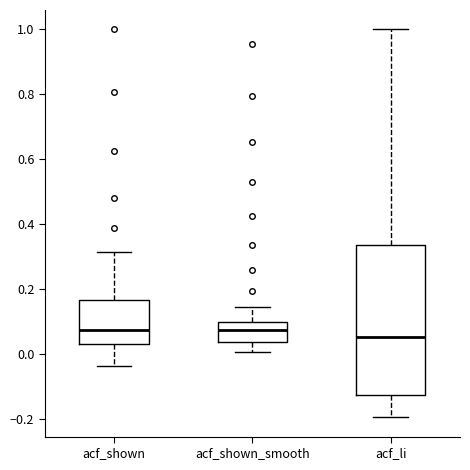

Reading left to right, transcribe this box plot: for each box, give where its median line is, the range the box spans, and where its two whiskers end, as read against the y-axis. The values are not printed on the chart, so give them approximately, as read against the axis.

acf_shown: median 0.08, box 0.04 to 0.16, whiskers -0.04 to 0.32
acf_shown_smooth: median 0.08, box 0.04 to 0.10, whiskers 0.00 to 0.14
acf_li: median 0.06, box -0.12 to 0.34, whiskers -0.20 to 1.00